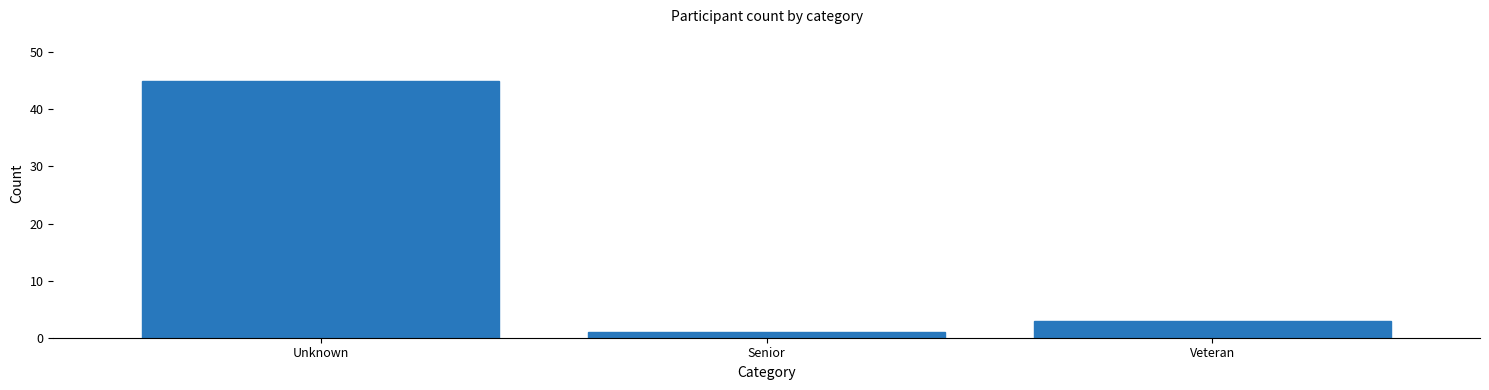

Reading right to left, what are all the values shown in this chart?

Veteran=3	Senior=1	Unknown=45